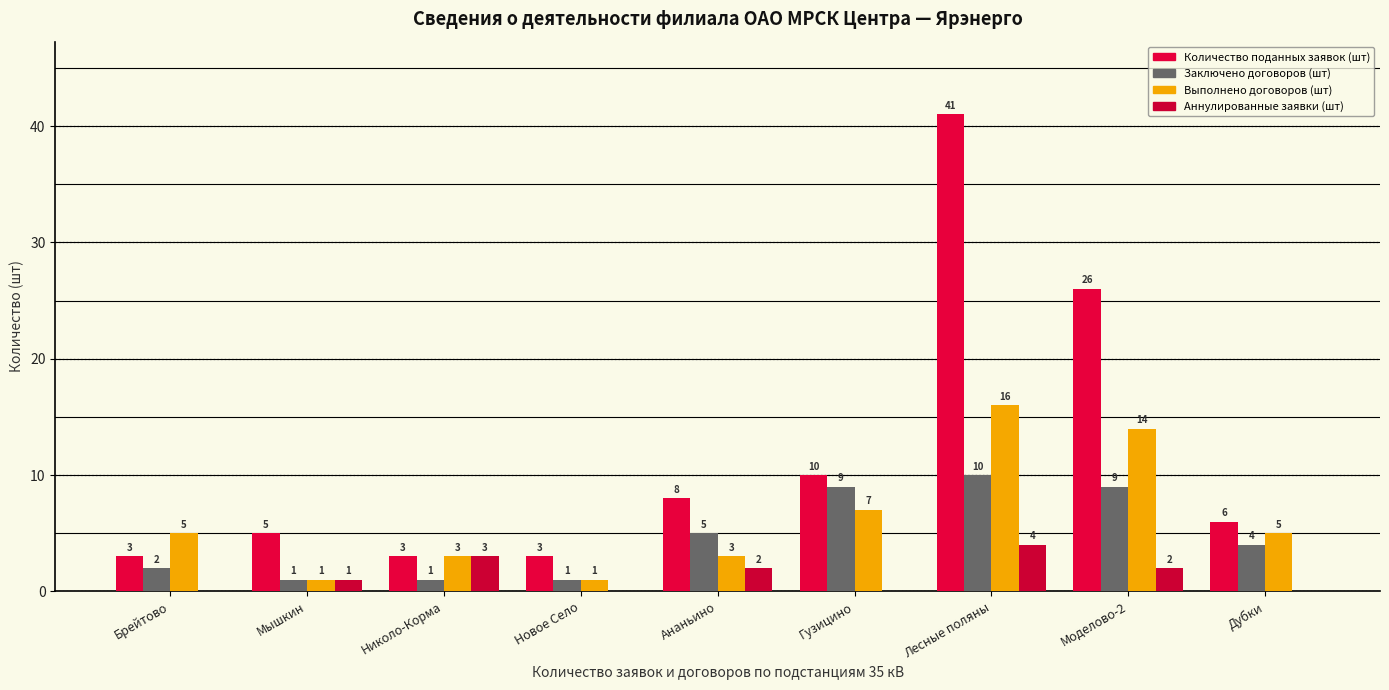

Is it true that Заключено договоров (шт) equals 6 at Гузицино?

False